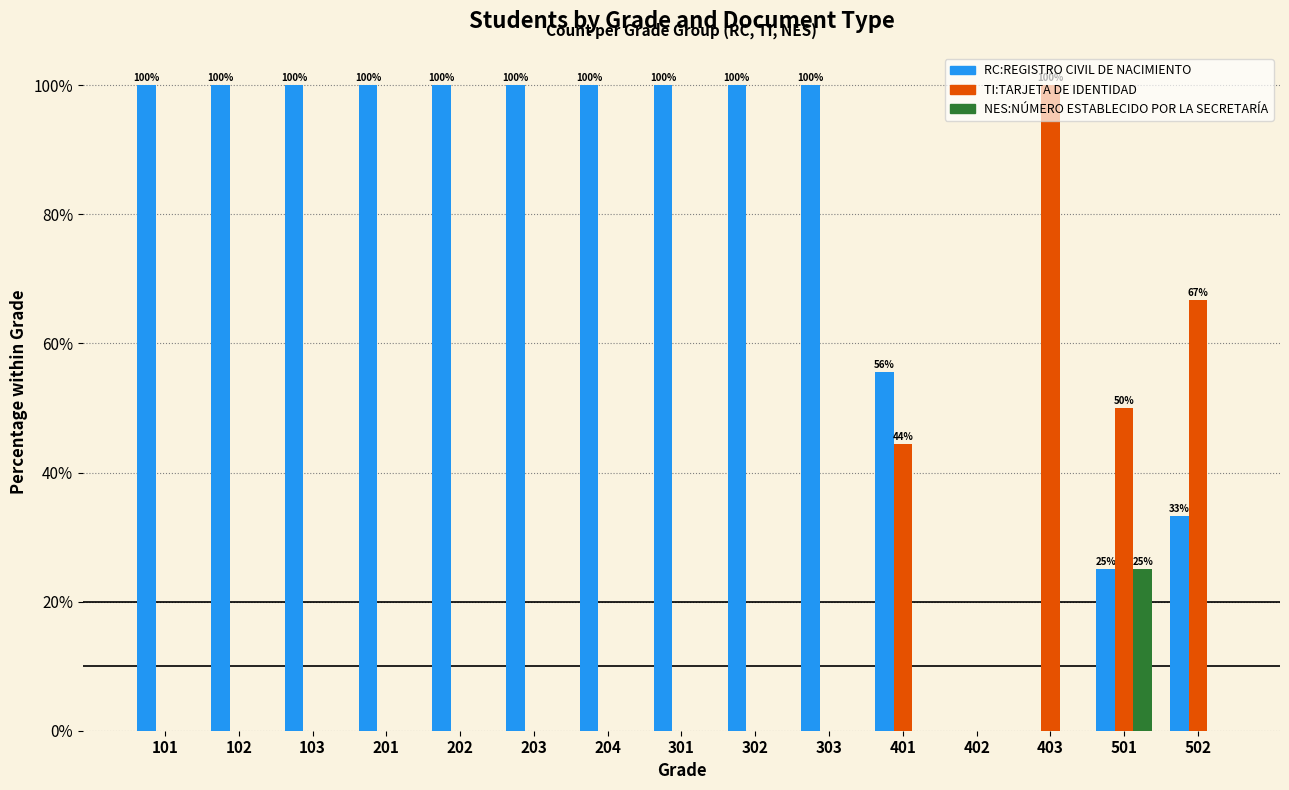

Is the value of TI:TARJETA DE IDENTIDAD at 401 greater than the value of RC:REGISTRO CIVIL DE NACIMIENTO at 103?

No